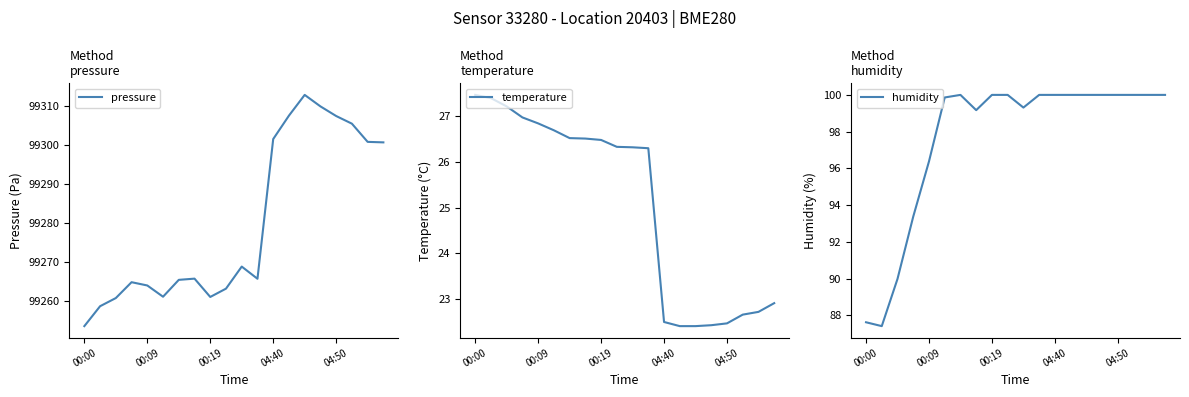

Where is pressure nearest to the value 99283?

10